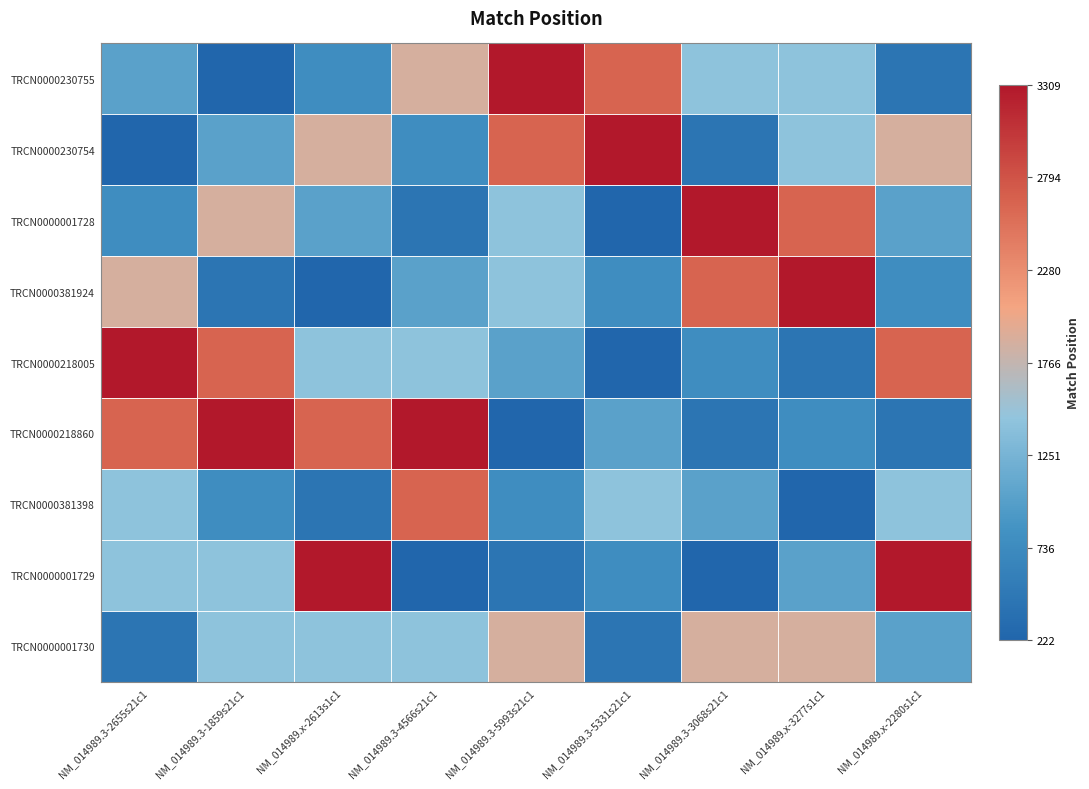

What is the maximum value shown in the chart?

3309